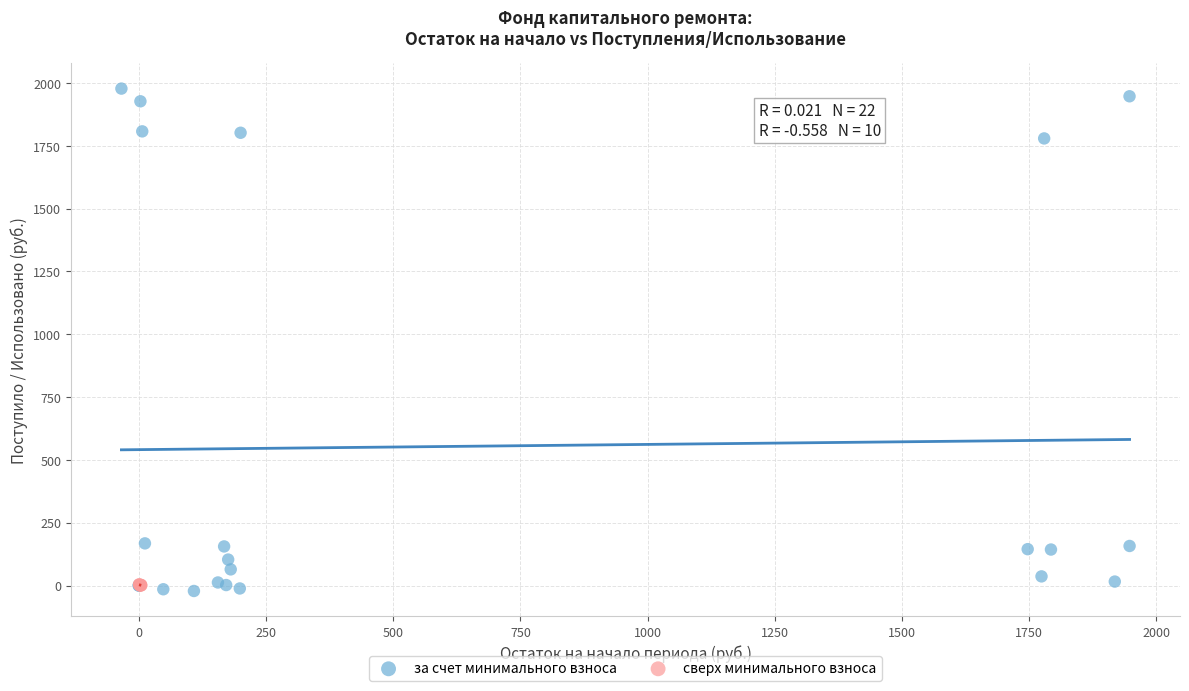

Which series reaches the maximum Y coordinate?

за счет минимального взноса